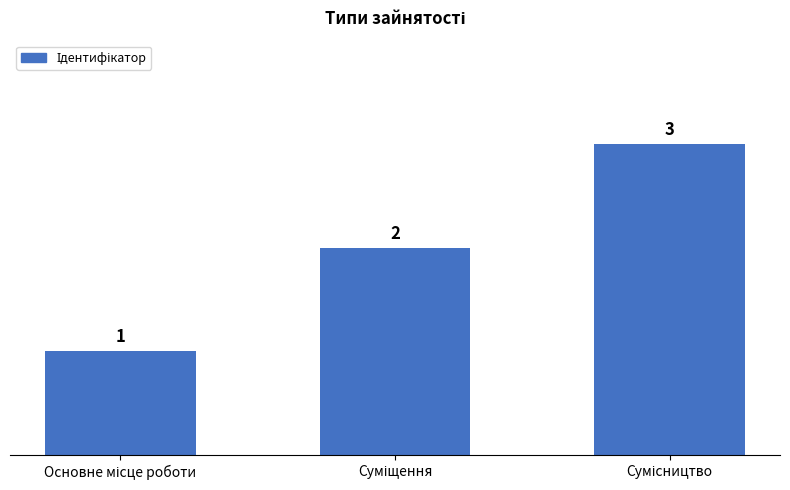

What is the sum of all values?

6